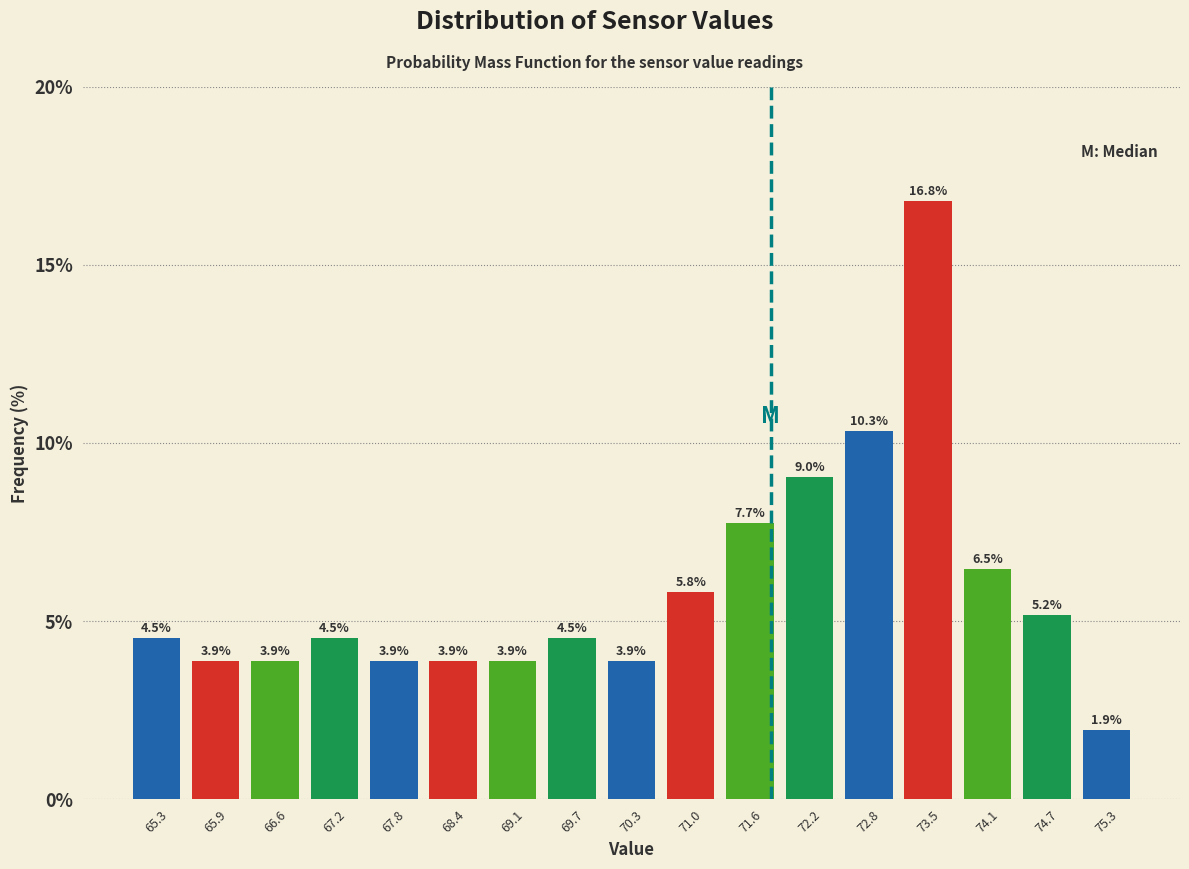

Reading left to right, transcribe this chart: for each bar, give the range it covers on the x-axis and its height. The bar edges are not printed on the chart, so give them approximately, as read against the axis.

65.0 to 65.6: 4.5
65.6 to 66.3: 3.9
66.3 to 66.9: 3.9
66.9 to 67.5: 4.5
67.5 to 68.1: 3.9
68.1 to 68.8: 3.9
68.8 to 69.4: 3.9
69.4 to 70.0: 4.5
70.0 to 70.6: 3.9
70.6 to 71.3: 5.8
71.3 to 71.9: 7.7
71.9 to 72.5: 9.0
72.5 to 73.2: 10.3
73.2 to 73.8: 16.8
73.8 to 74.4: 6.5
74.4 to 75.0: 5.2
75.0 to 75.7: 1.9